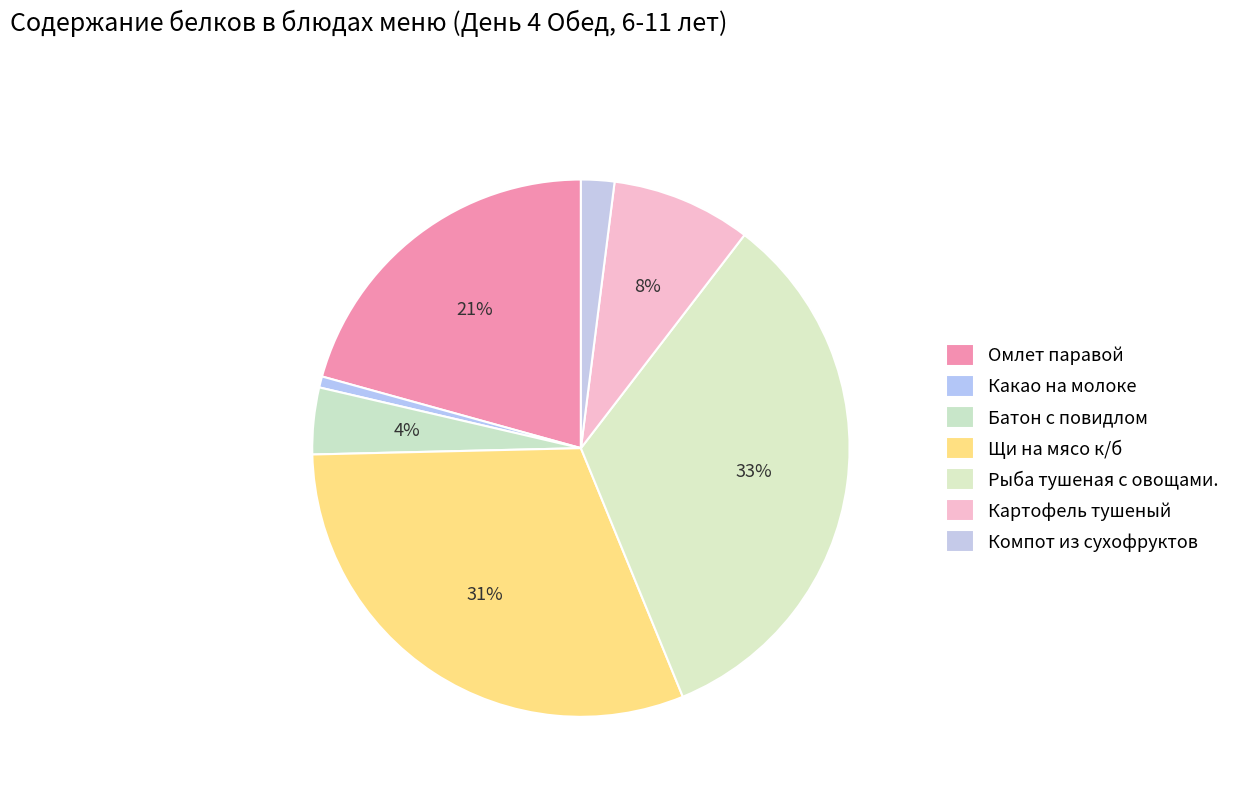

What percentage is NOT represented by Рыба тушеная с овощами.?

66.6%